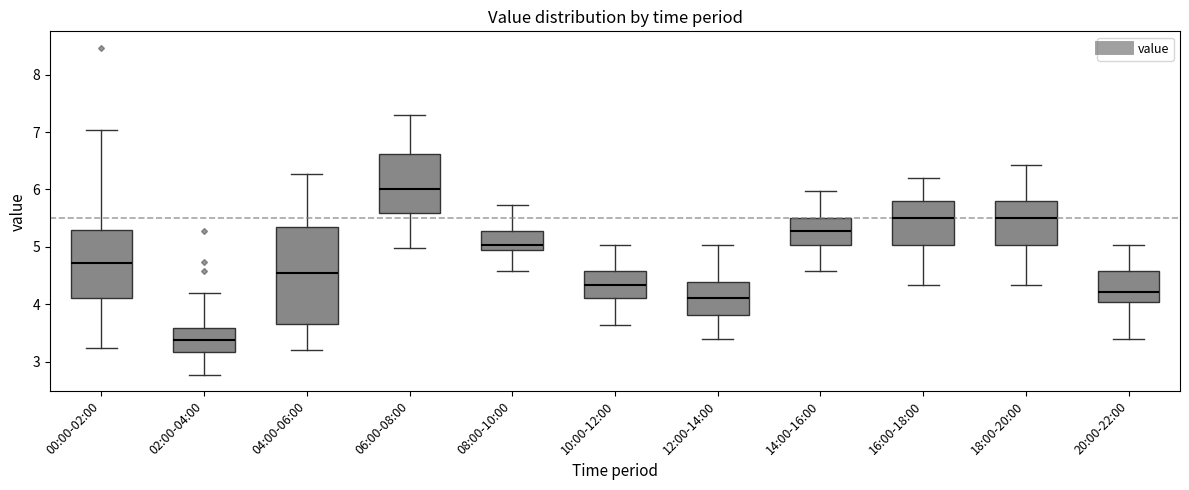

Comparing the boxes themselves (not the whiskers), which one is the tallest?

04:00-06:00